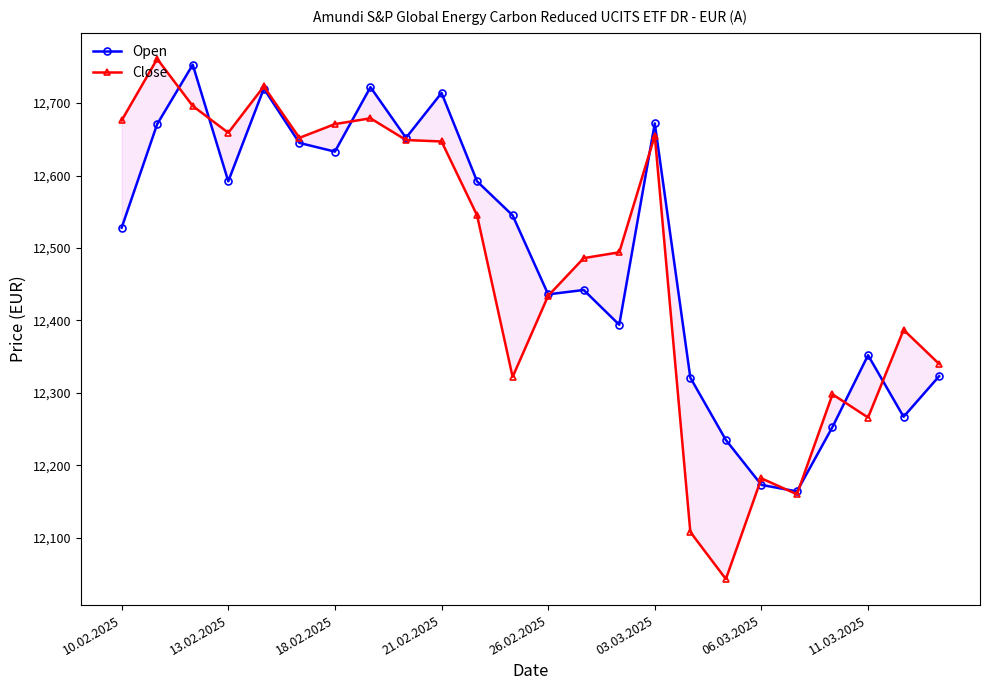

How many intersections are there between Close and Open?

10